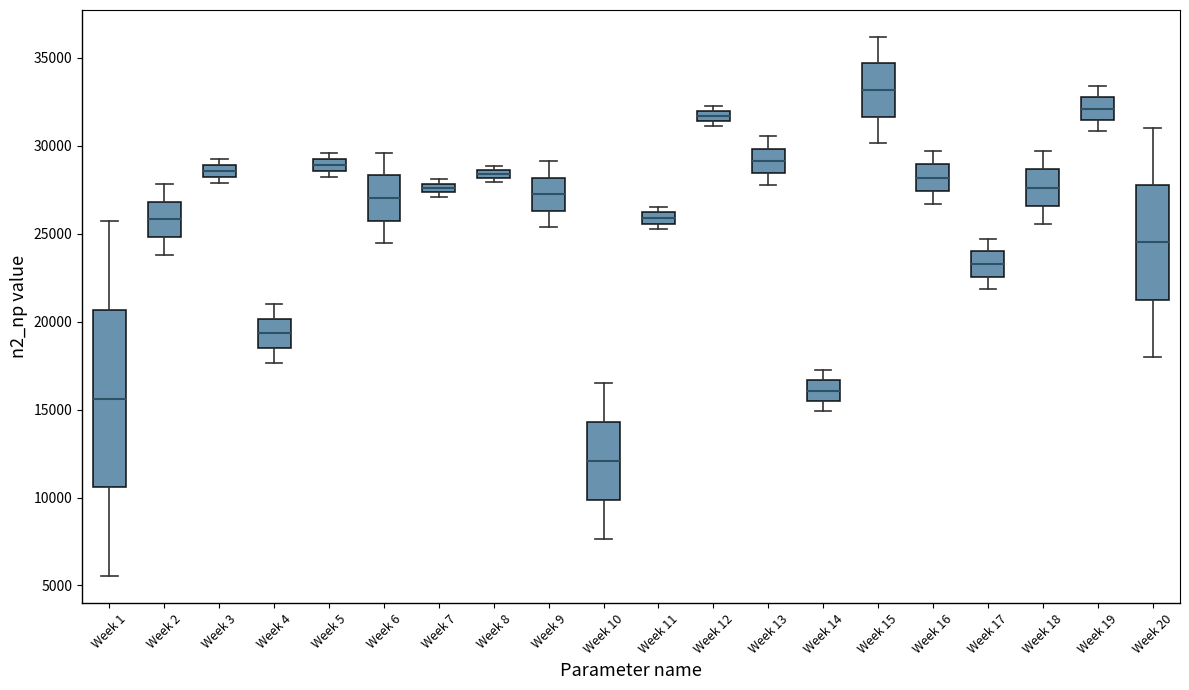

Where is the upper edge of the box for Week 5 on the y-axis? The values are not printed on the chart, so give them approximately, as read against the axis.

29000